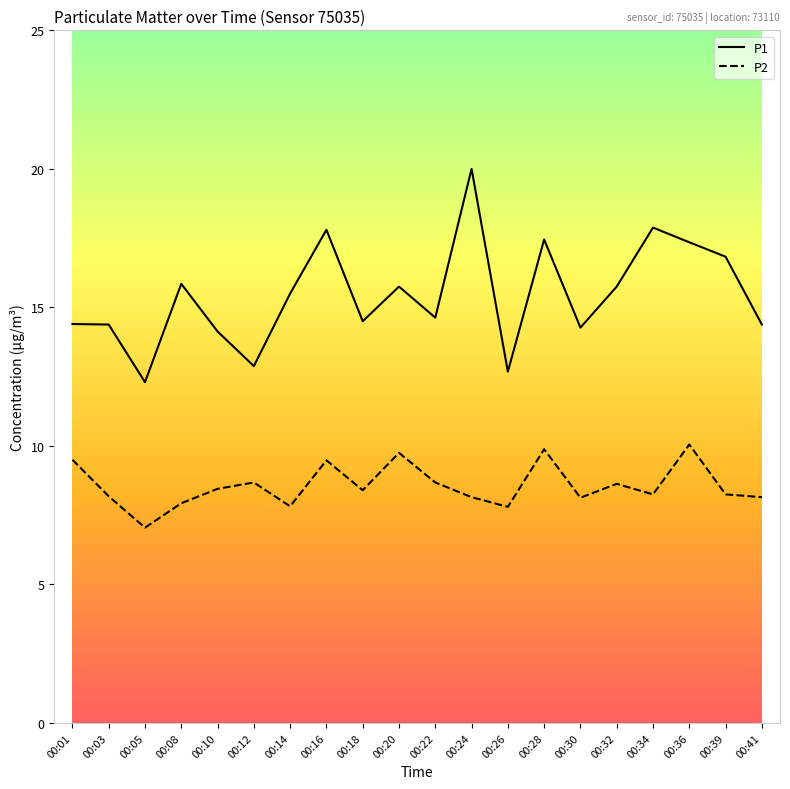

How many values in the P1 series exceed 15?

10